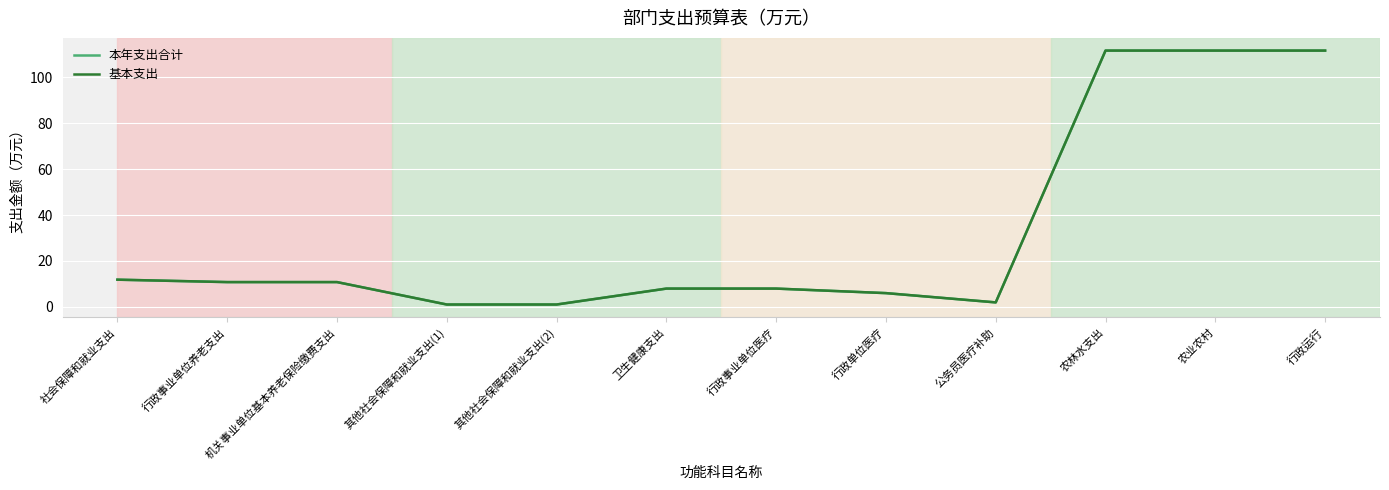

At which category is the sum across all series the highest?

农林水支出